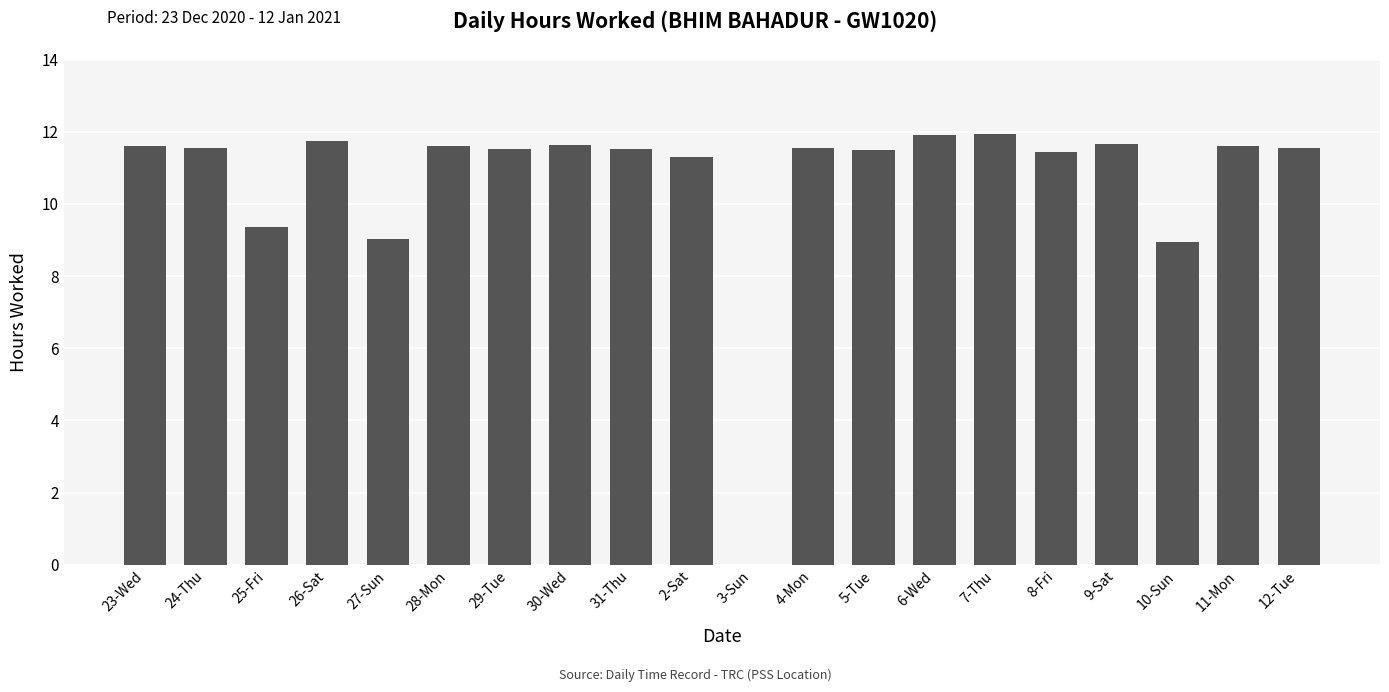

What is the change in value from 24-Thu to 27-Sun?

-2.5